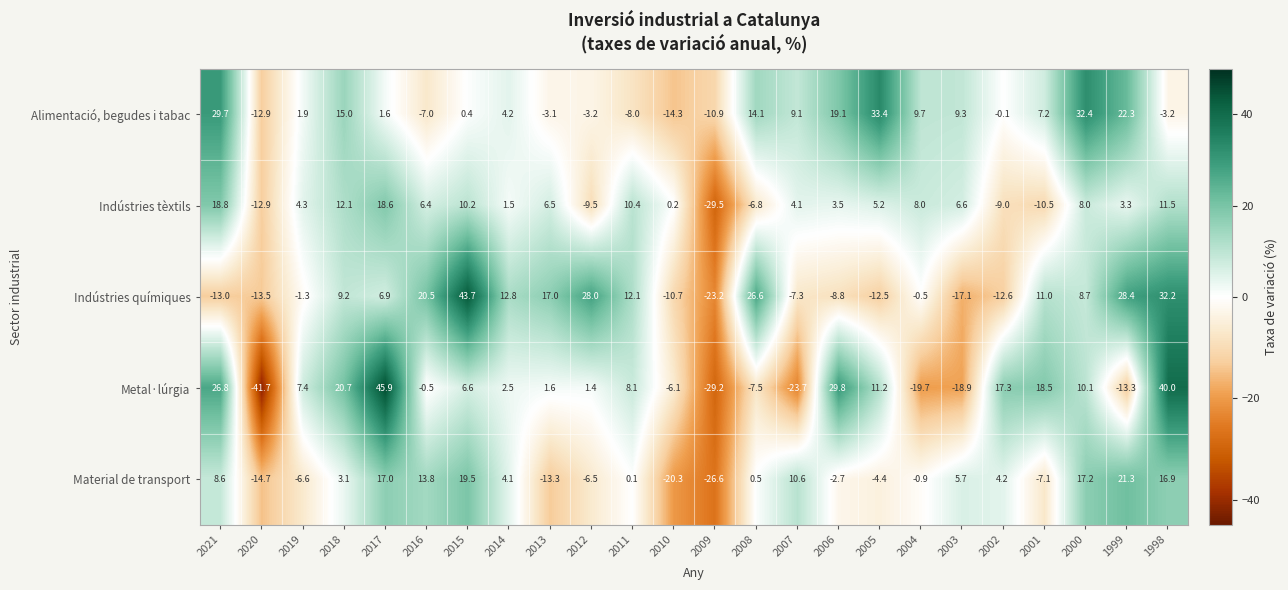

At how many categories does at least one series exceed 36?

3